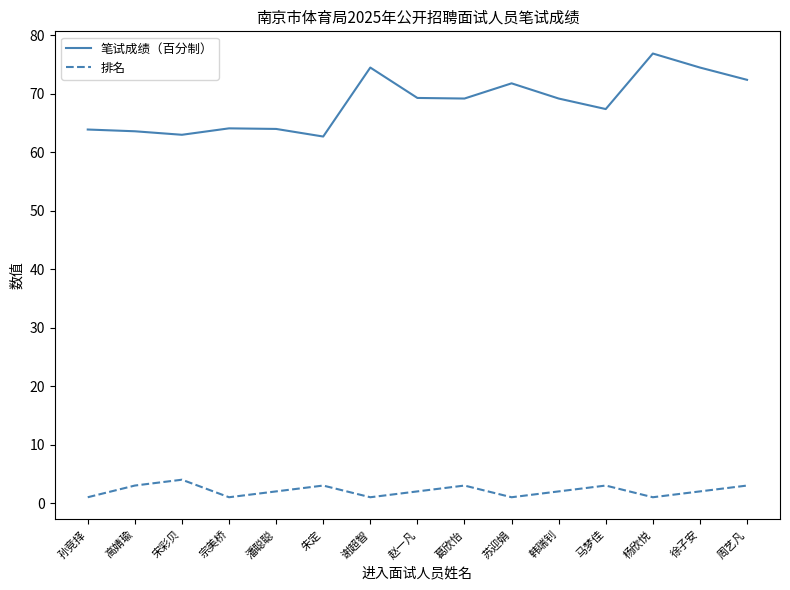

Which series has the largest total across all categories?

笔试成绩（百分制）